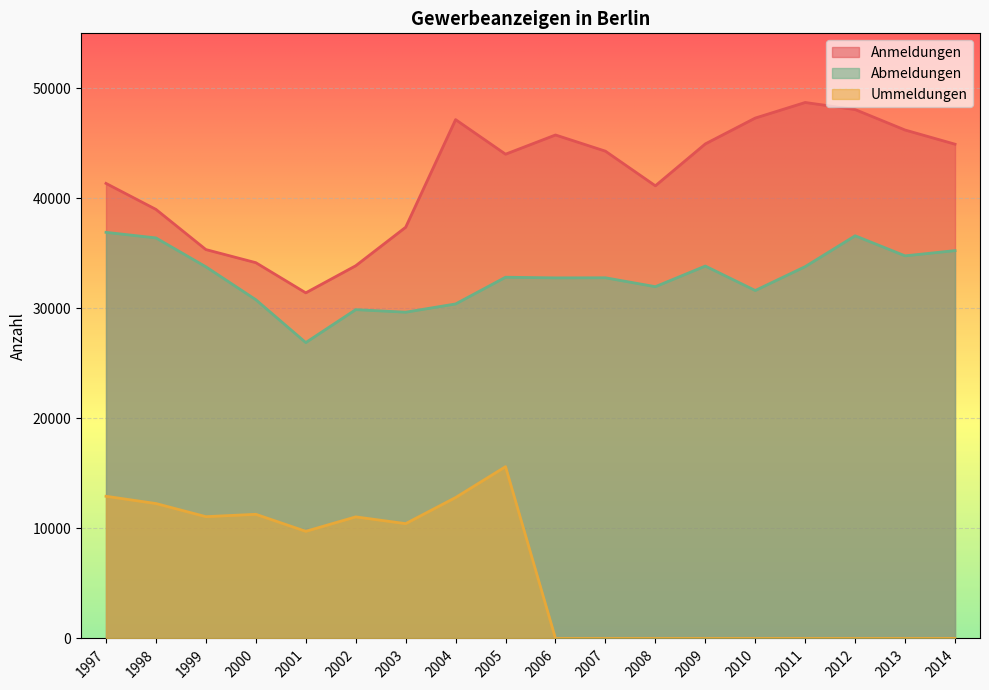

Where is the first local maximum for Anmeldungen?

2004